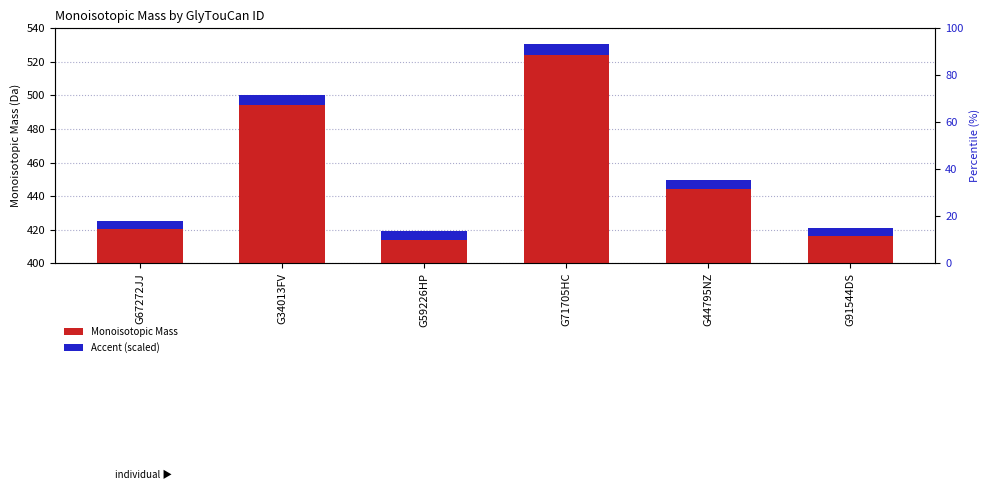

What is the value of the Accent (scaled) bar at the 4th from the left?

6.3